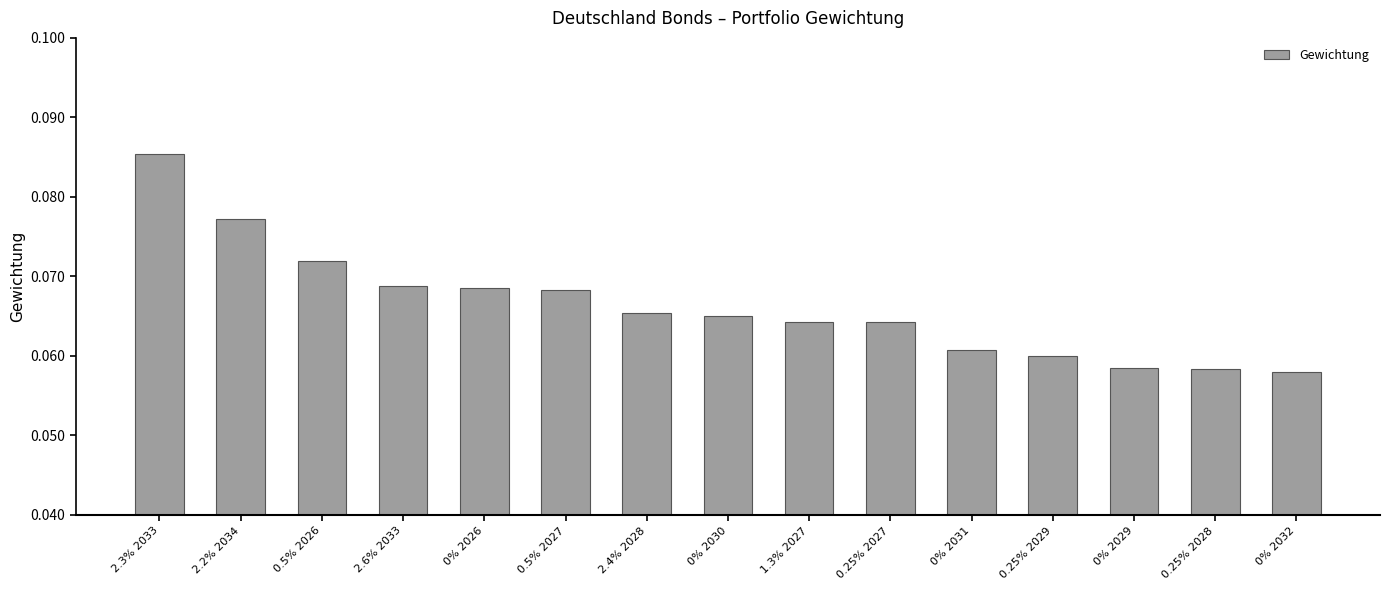

How many values are between 0 and 1?

15